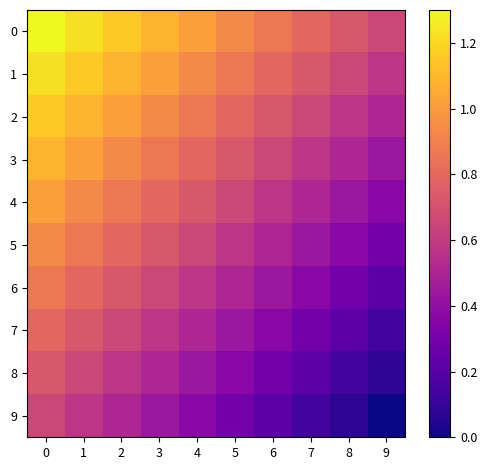

Reading right to left, extract all data points from this chart.

0: 9=0.7	8=0.7	7=0.8	6=0.9	5=0.9	4=1.0	3=1.1	2=1.2	1=1.2	0=1.3
1: 9=0.6	8=0.7	7=0.7	6=0.8	5=0.9	4=0.9	3=1.0	2=1.1	1=1.2	0=1.2
2: 9=0.5	8=0.6	7=0.7	6=0.7	5=0.8	4=0.9	3=0.9	2=1.0	1=1.1	0=1.2
3: 9=0.4	8=0.5	7=0.6	6=0.7	5=0.7	4=0.8	3=0.9	2=0.9	1=1.0	0=1.1
4: 9=0.4	8=0.4	7=0.5	6=0.6	5=0.7	4=0.7	3=0.8	2=0.9	1=0.9	0=1.0
5: 9=0.3	8=0.4	7=0.4	6=0.5	5=0.6	4=0.7	3=0.7	2=0.8	1=0.9	0=0.9
6: 9=0.2	8=0.3	7=0.4	6=0.4	5=0.5	4=0.6	3=0.7	2=0.7	1=0.8	0=0.9
7: 9=0.1	8=0.2	7=0.3	6=0.4	5=0.4	4=0.5	3=0.6	2=0.7	1=0.7	0=0.8
8: 9=0.1	8=0.1	7=0.2	6=0.3	5=0.4	4=0.4	3=0.5	2=0.6	1=0.7	0=0.7
9: 9=0.0	8=0.1	7=0.1	6=0.2	5=0.3	4=0.4	3=0.4	2=0.5	1=0.6	0=0.7